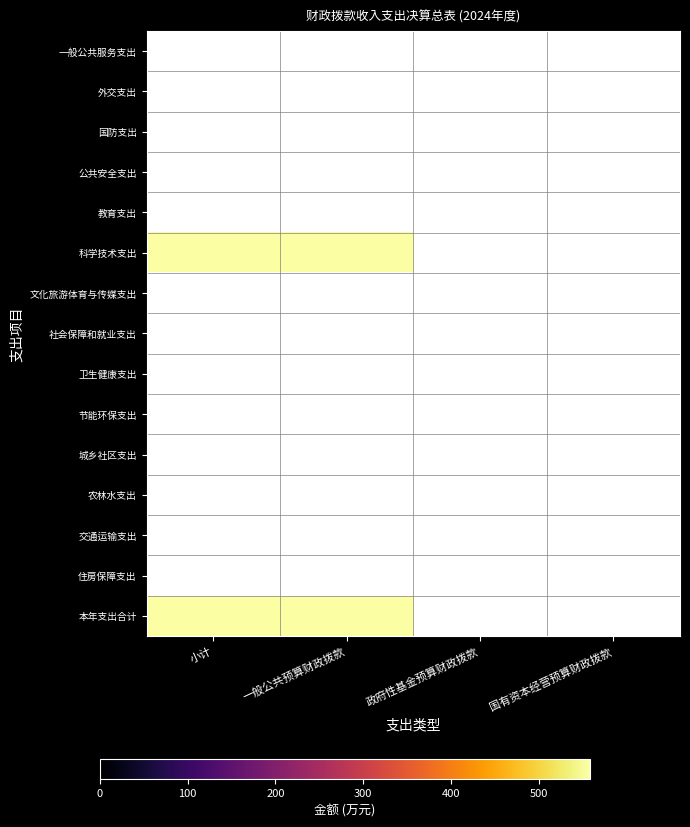

Reading left to right, what are all the values shown in this chart?

一般公共服务支出: 小计=0.0	一般公共预算财政拨款=0.0	政府性基金预算财政拨款=0.0	国有资本经营预算财政拨款=0.0
外交支出: 小计=0.0	一般公共预算财政拨款=0.0	政府性基金预算财政拨款=0.0	国有资本经营预算财政拨款=0.0
国防支出: 小计=0.0	一般公共预算财政拨款=0.0	政府性基金预算财政拨款=0.0	国有资本经营预算财政拨款=0.0
公共安全支出: 小计=0.0	一般公共预算财政拨款=0.0	政府性基金预算财政拨款=0.0	国有资本经营预算财政拨款=0.0
教育支出: 小计=0.0	一般公共预算财政拨款=0.0	政府性基金预算财政拨款=0.0	国有资本经营预算财政拨款=0.0
科学技术支出: 小计=558.4	一般公共预算财政拨款=558.4	政府性基金预算财政拨款=0.0	国有资本经营预算财政拨款=0.0
文化旅游体育与传媒支出: 小计=0.0	一般公共预算财政拨款=0.0	政府性基金预算财政拨款=0.0	国有资本经营预算财政拨款=0.0
社会保障和就业支出: 小计=0.0	一般公共预算财政拨款=0.0	政府性基金预算财政拨款=0.0	国有资本经营预算财政拨款=0.0
卫生健康支出: 小计=0.0	一般公共预算财政拨款=0.0	政府性基金预算财政拨款=0.0	国有资本经营预算财政拨款=0.0
节能环保支出: 小计=0.0	一般公共预算财政拨款=0.0	政府性基金预算财政拨款=0.0	国有资本经营预算财政拨款=0.0
城乡社区支出: 小计=0.0	一般公共预算财政拨款=0.0	政府性基金预算财政拨款=0.0	国有资本经营预算财政拨款=0.0
农林水支出: 小计=0.0	一般公共预算财政拨款=0.0	政府性基金预算财政拨款=0.0	国有资本经营预算财政拨款=0.0
交通运输支出: 小计=0.0	一般公共预算财政拨款=0.0	政府性基金预算财政拨款=0.0	国有资本经营预算财政拨款=0.0
住房保障支出: 小计=0.0	一般公共预算财政拨款=0.0	政府性基金预算财政拨款=0.0	国有资本经营预算财政拨款=0.0
本年支出合计: 小计=558.4	一般公共预算财政拨款=558.4	政府性基金预算财政拨款=0.0	国有资本经营预算财政拨款=0.0